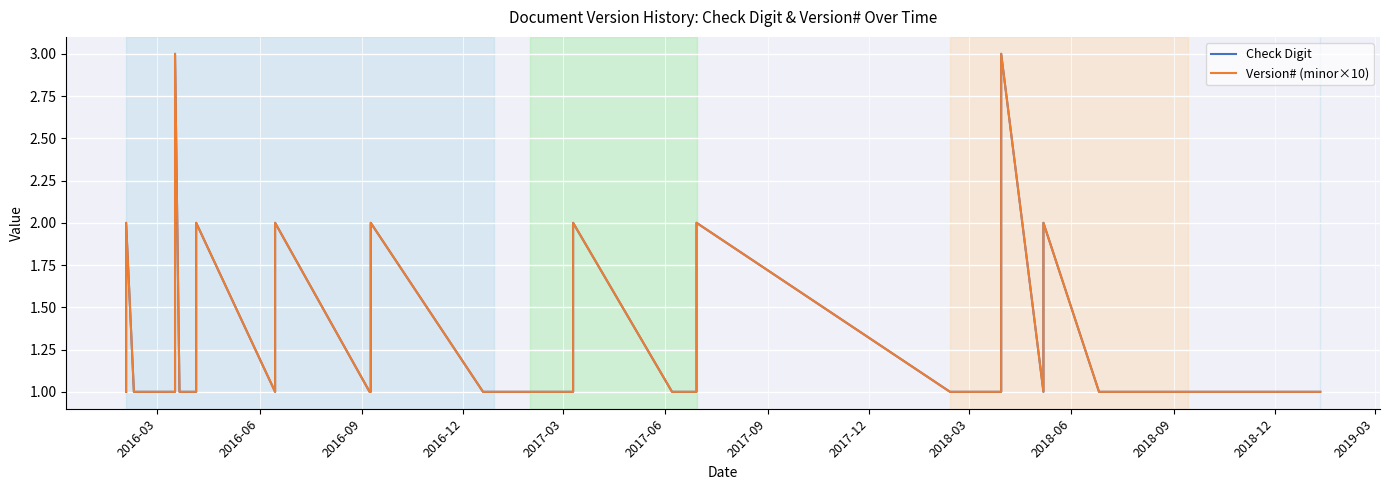

What is the maximum value for Check Digit?

3